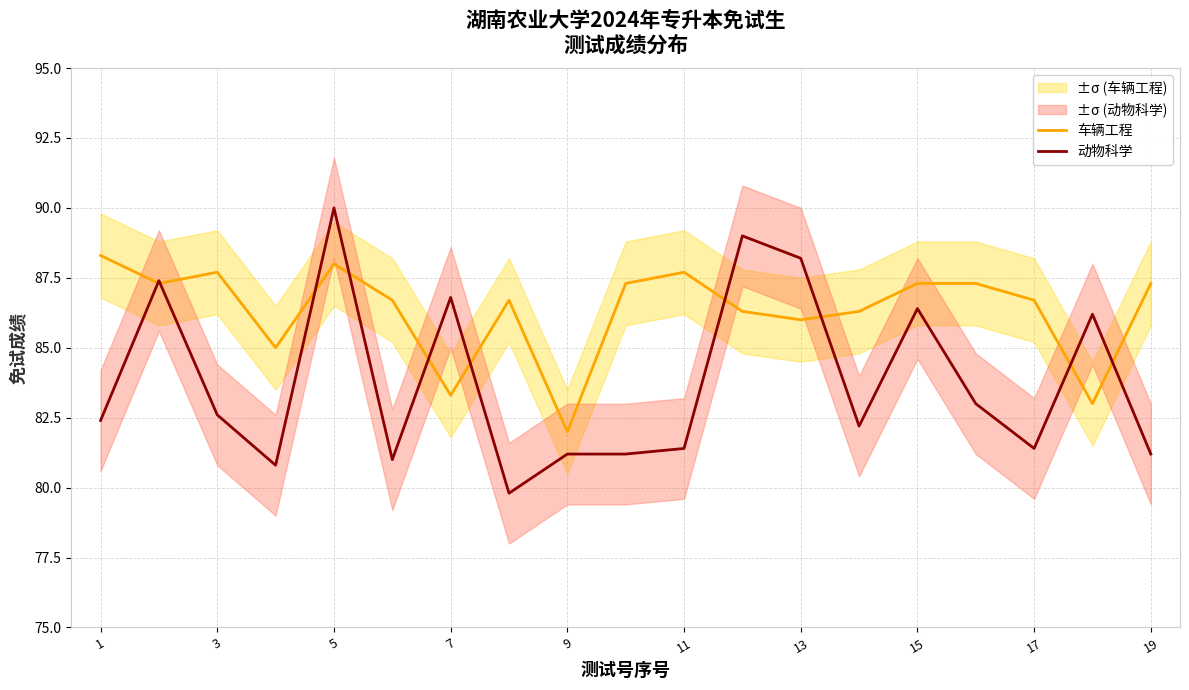

How many interior local valleys does the 车辆工程 series have?

6